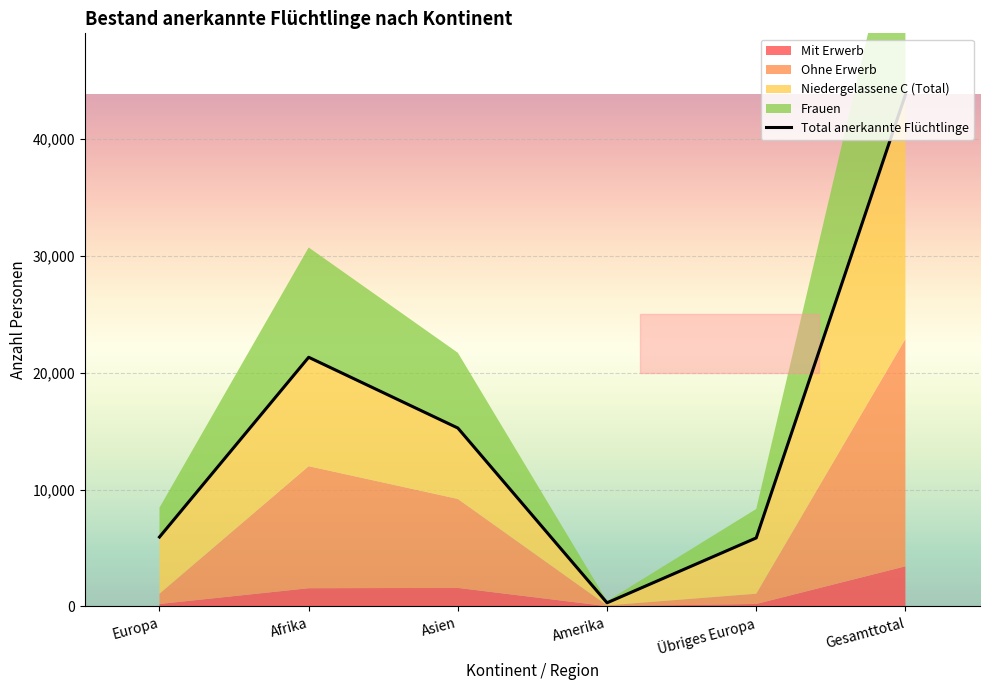

What is the average value of the Total anerkannte Flüchtlinge (Total) series?

15404